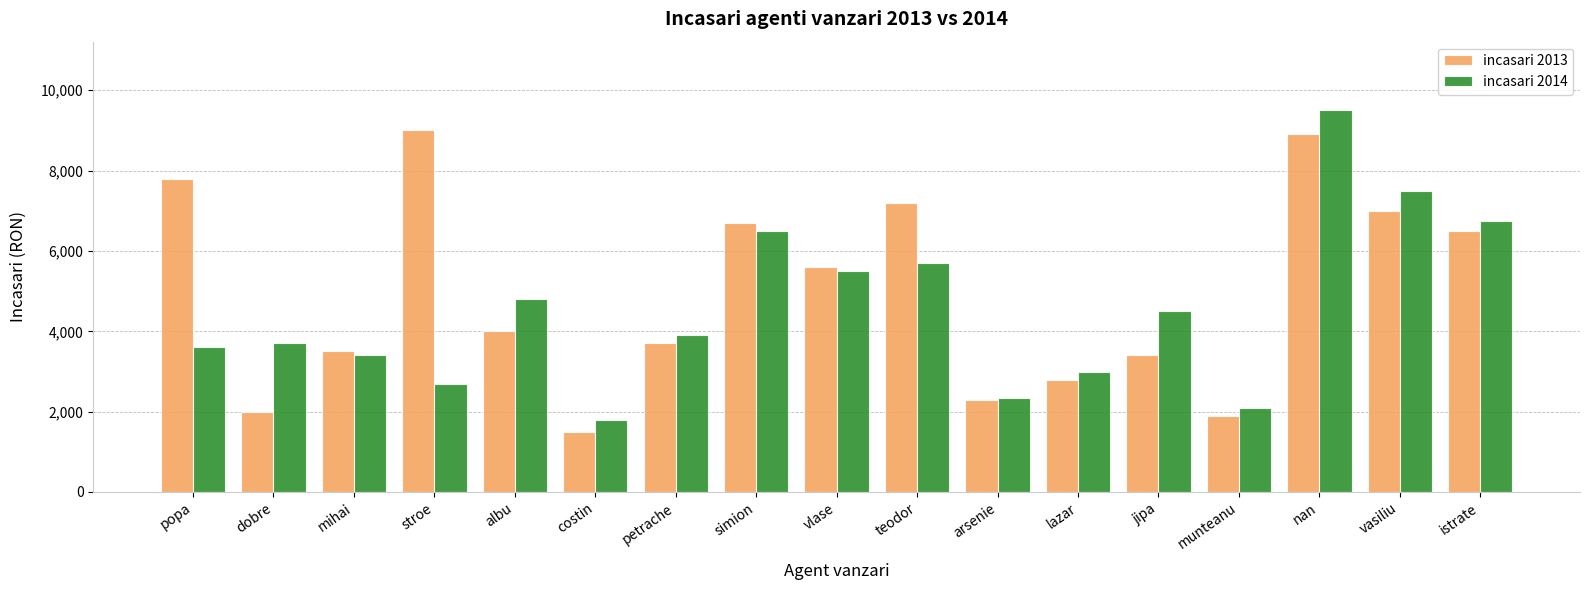

Which series changed the most between popa and mihai?

incasari 2013